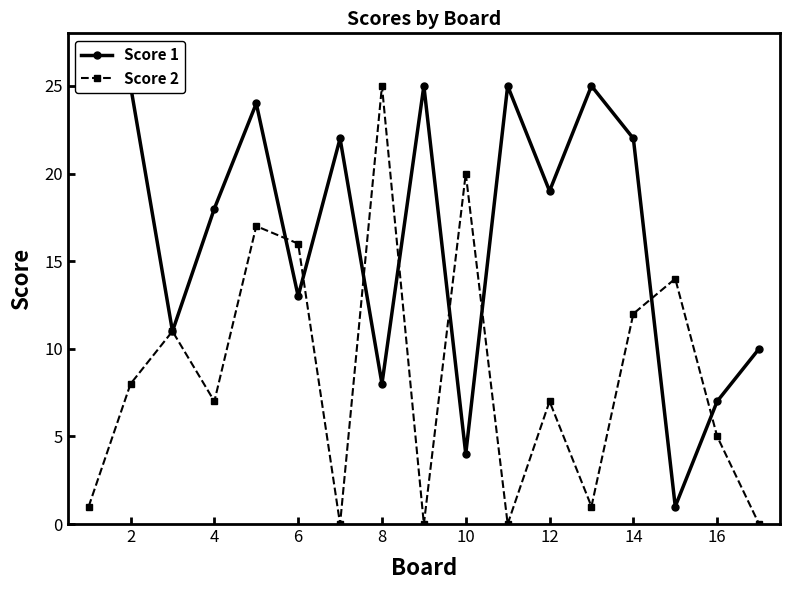

Count the number of categories in the chart.

17